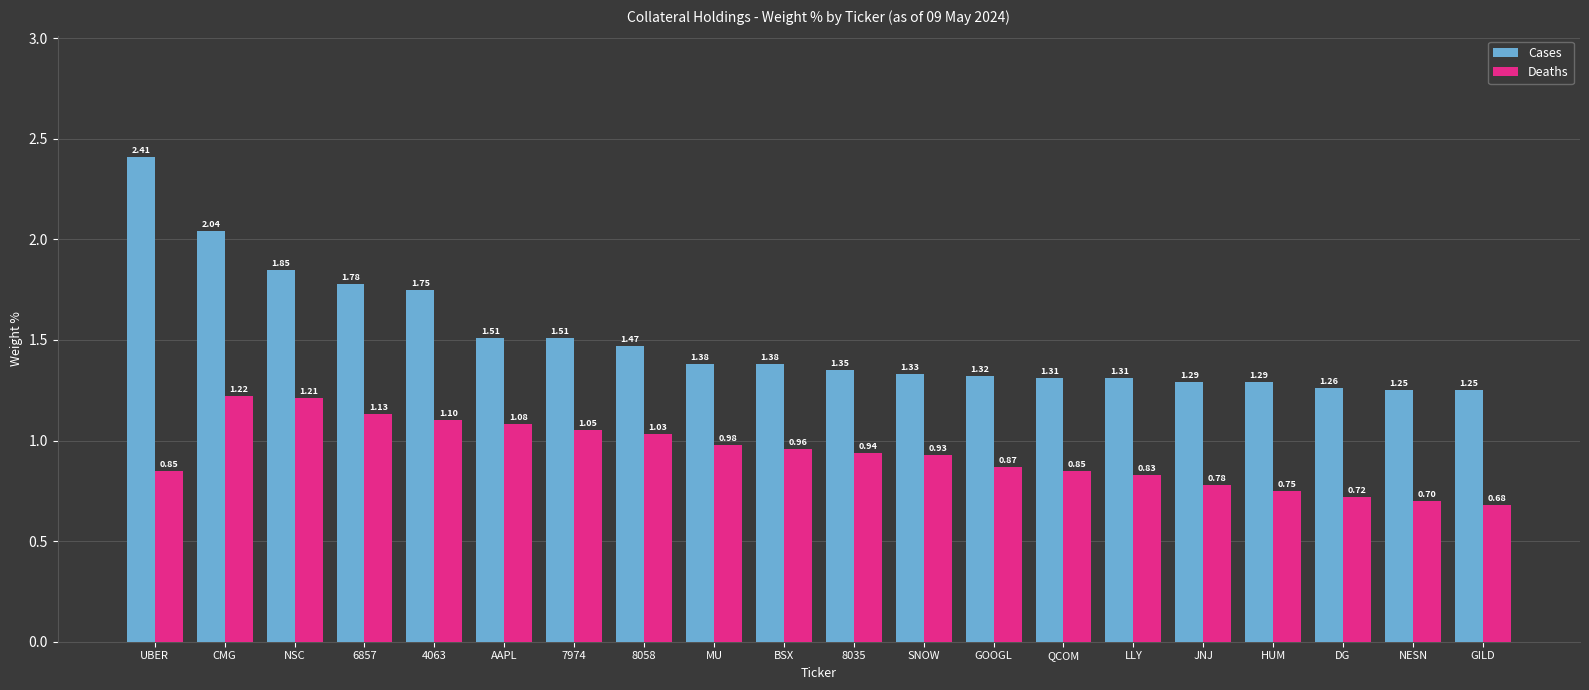

How many categories are shown in the chart?

20